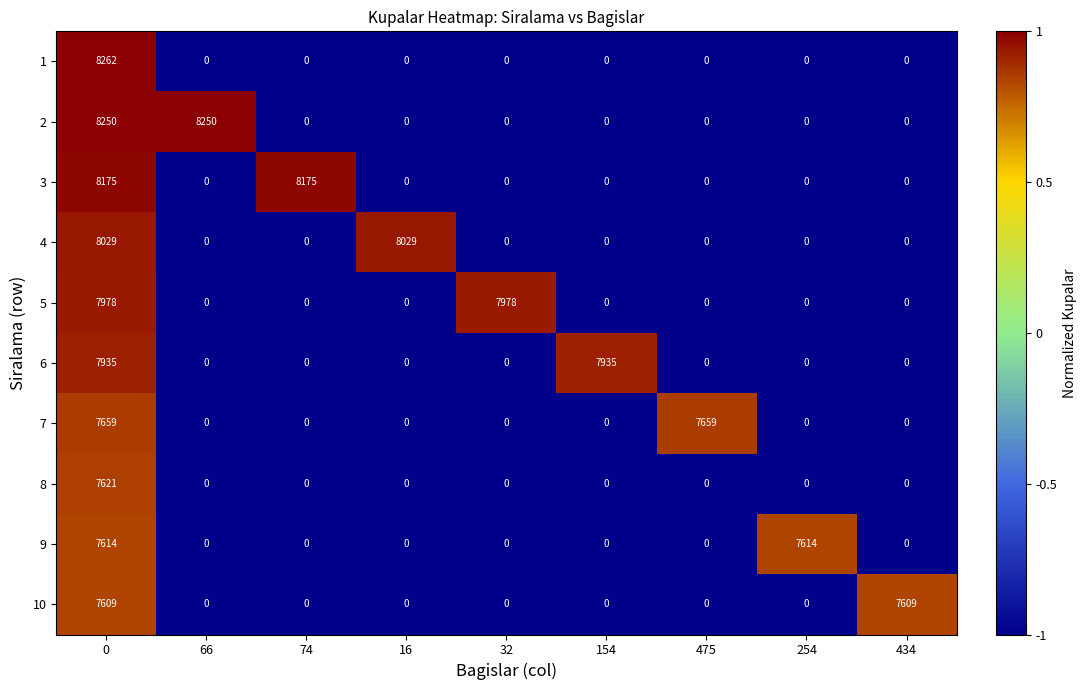

Count the number of categories in the chart.

9